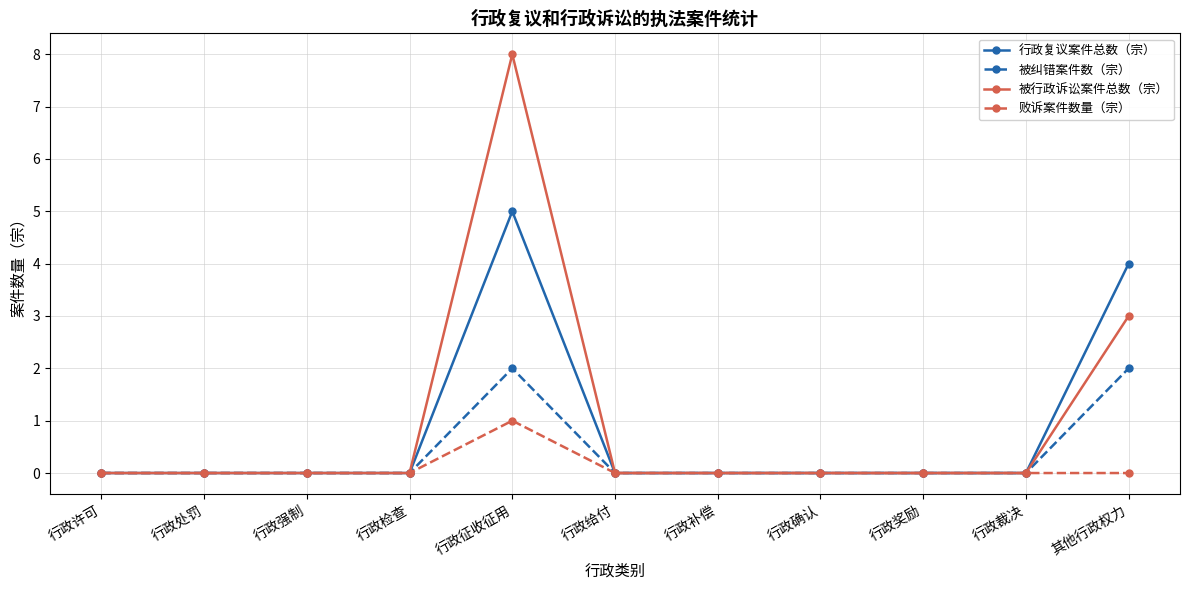

At which label does 行政复议案件总数（宗） reach its peak?

行政征收征用